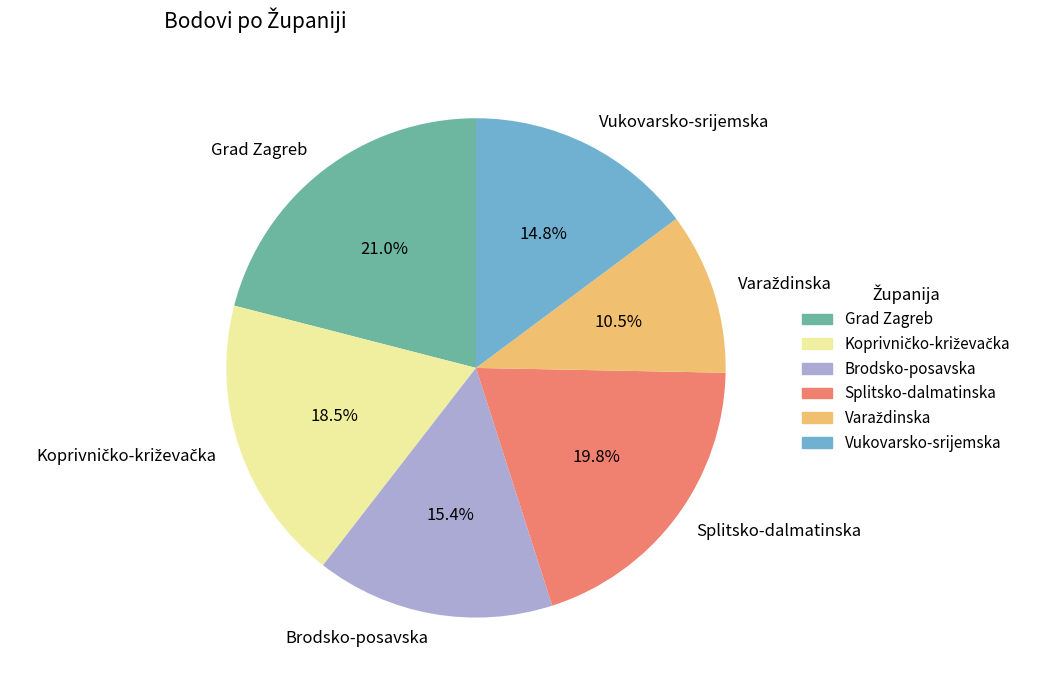

What portion of the pie excludes Grad Zagreb?

79.0%